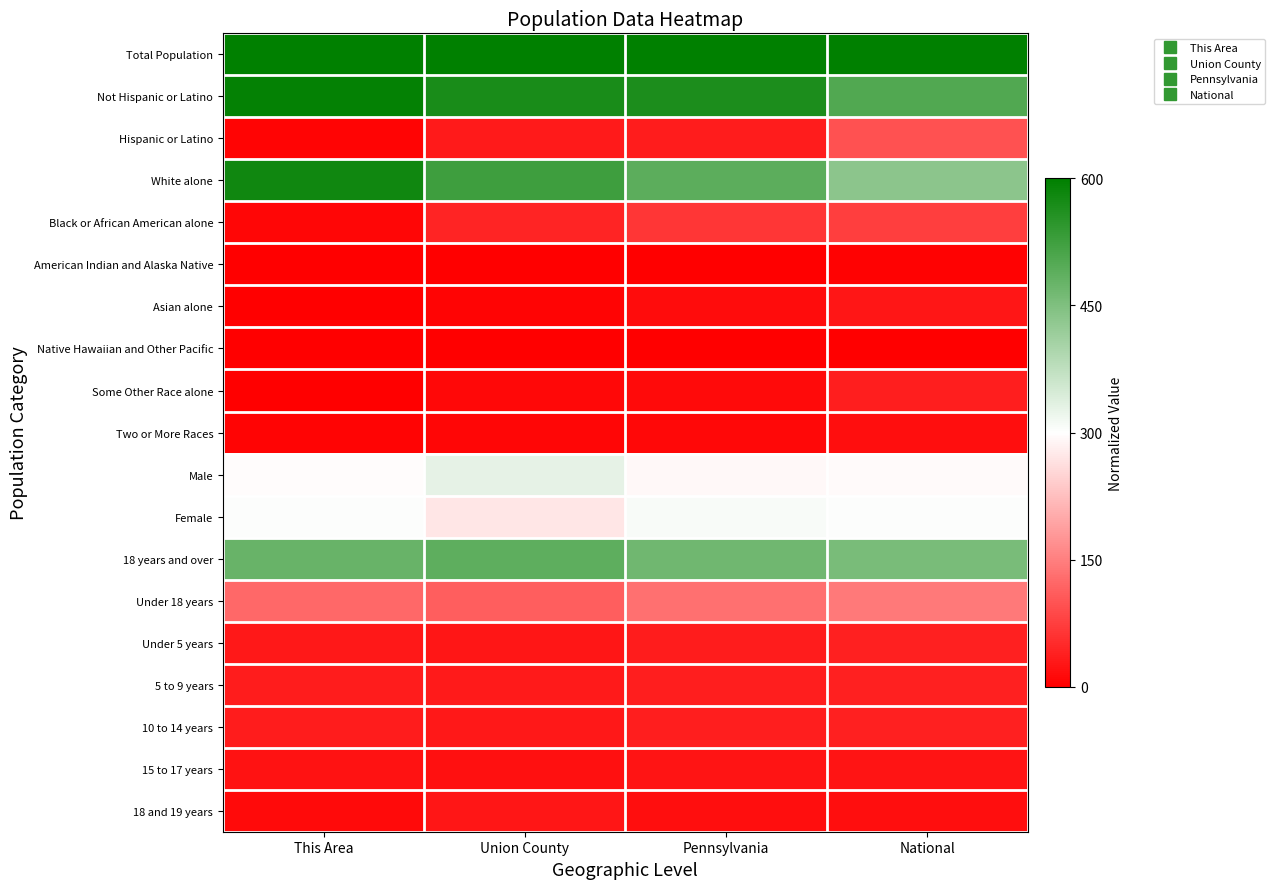

Reading left to right, extract all data points from this chart.

Total Population: This Area=1.0	Union County=1.0	Pennsylvania=1.0	National=1.0
Not Hispanic or Latino: This Area=1.0	Union County=0.9	Pennsylvania=0.9	National=0.8
Hispanic or Latino: This Area=0.0	Union County=0.1	Pennsylvania=0.1	National=0.2
White alone: This Area=1.0	Union County=0.9	Pennsylvania=0.8	National=0.7
Black or African American alone: This Area=0.0	Union County=0.1	Pennsylvania=0.1	National=0.1
American Indian and Alaska Native: This Area=0.0	Union County=0.0	Pennsylvania=0.0	National=0.0
Asian alone: This Area=0.0	Union County=0.0	Pennsylvania=0.0	National=0.0
Native Hawaiian and Other Pacific: This Area=0.0	Union County=0.0	Pennsylvania=0.0	National=0.0
Some Other Race alone: This Area=0.0	Union County=0.0	Pennsylvania=0.0	National=0.1
Two or More Races: This Area=0.0	Union County=0.0	Pennsylvania=0.0	National=0.0
Male: This Area=0.5	Union County=0.5	Pennsylvania=0.5	National=0.5
Female: This Area=0.5	Union County=0.4	Pennsylvania=0.5	National=0.5
18 years and over: This Area=0.8	Union County=0.8	Pennsylvania=0.8	National=0.8
Under 18 years: This Area=0.2	Union County=0.2	Pennsylvania=0.2	National=0.2
Under 5 years: This Area=0.1	Union County=0.0	Pennsylvania=0.1	National=0.1
5 to 9 years: This Area=0.1	Union County=0.1	Pennsylvania=0.1	National=0.1
10 to 14 years: This Area=0.1	Union County=0.1	Pennsylvania=0.1	National=0.1
15 to 17 years: This Area=0.0	Union County=0.0	Pennsylvania=0.0	National=0.0
18 and 19 years: This Area=0.0	Union County=0.0	Pennsylvania=0.0	National=0.0